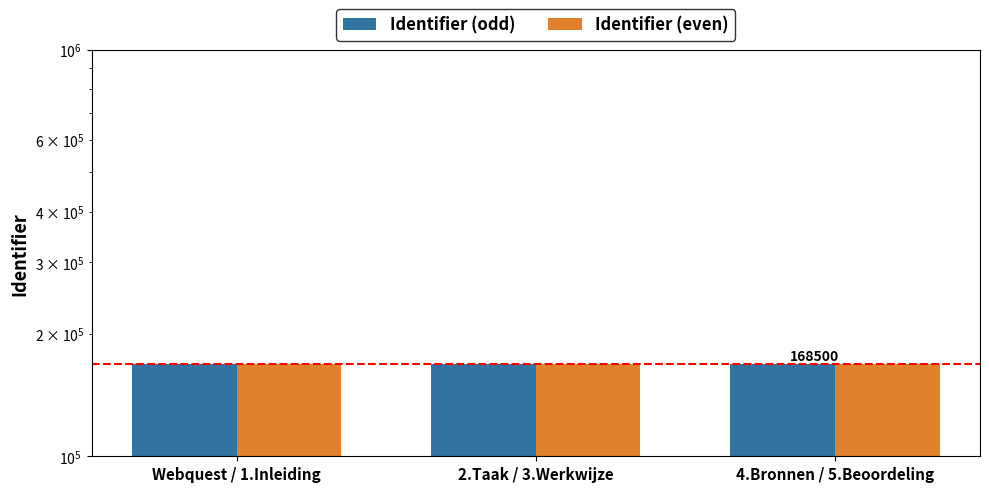

At Webquest / 1.Inleiding, list the series in order from smallest to largest.

Identifier (odd), Identifier (even)